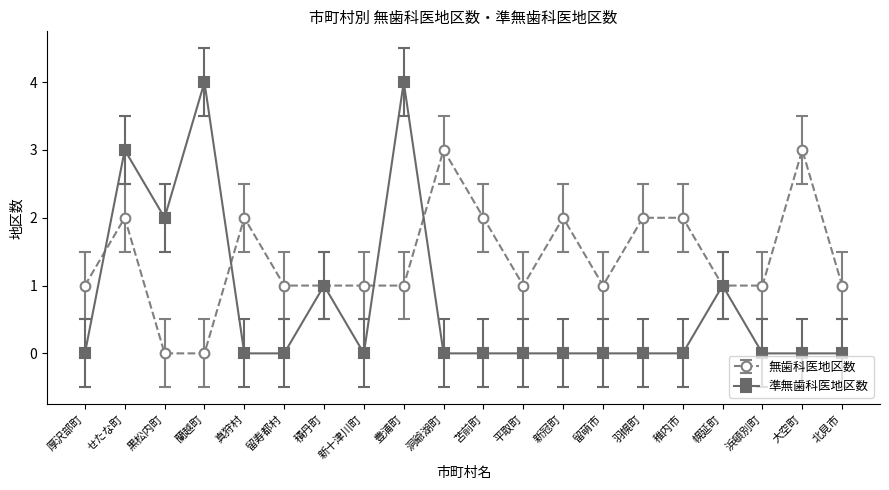

At せたな町, list the series in order from largest to smallest.

準無歯科医地区数, 無歯科医地区数